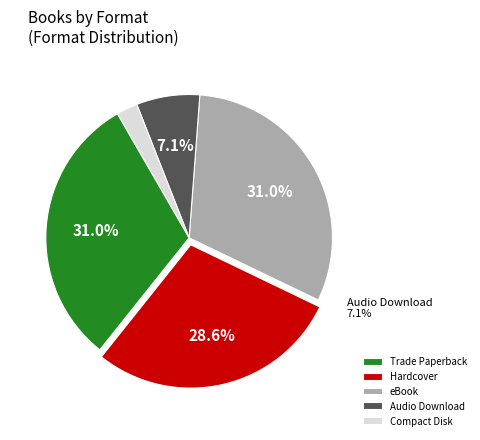

To the nearest percent, what is the difference between the largest and smallest slice percentages?

29%